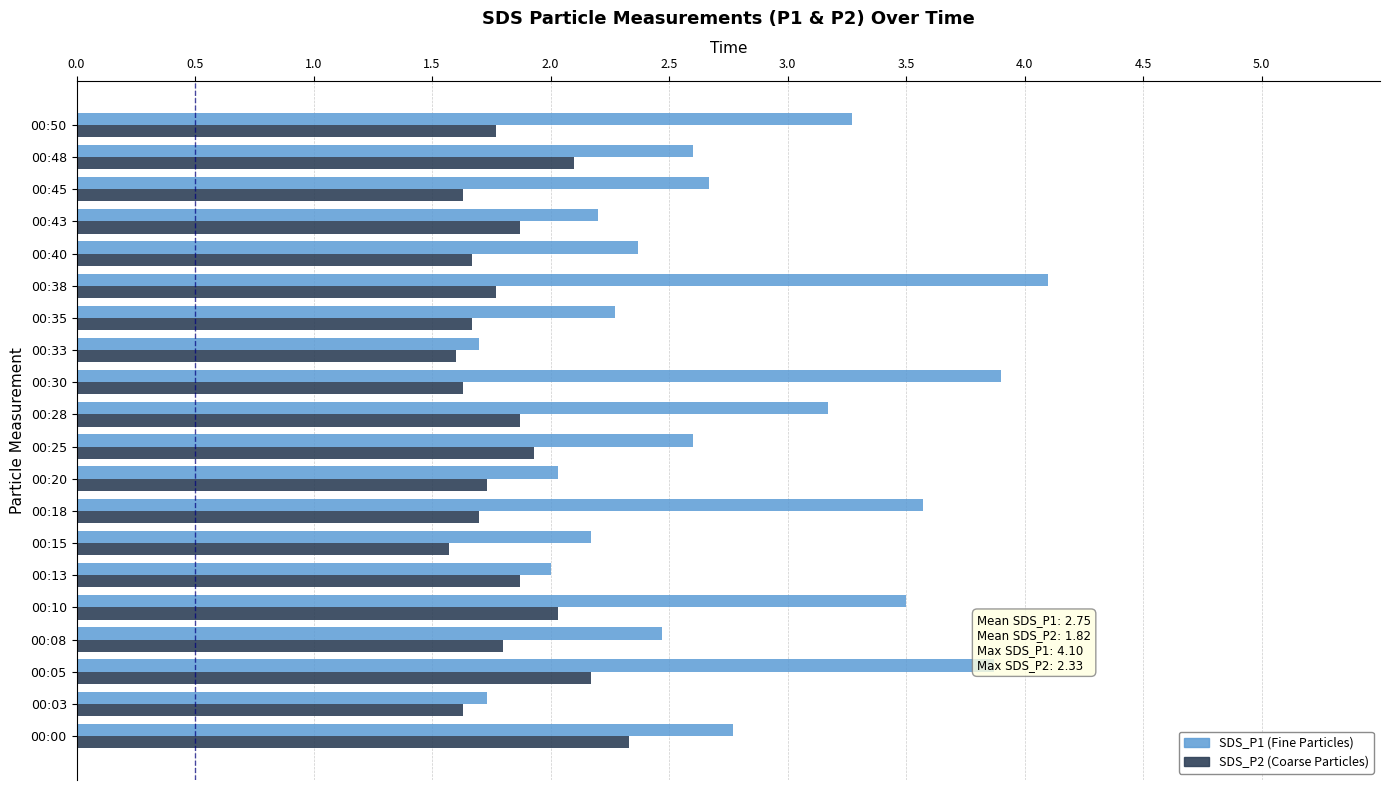

What is the difference between the highest and lowest values at 00:38?

2.3